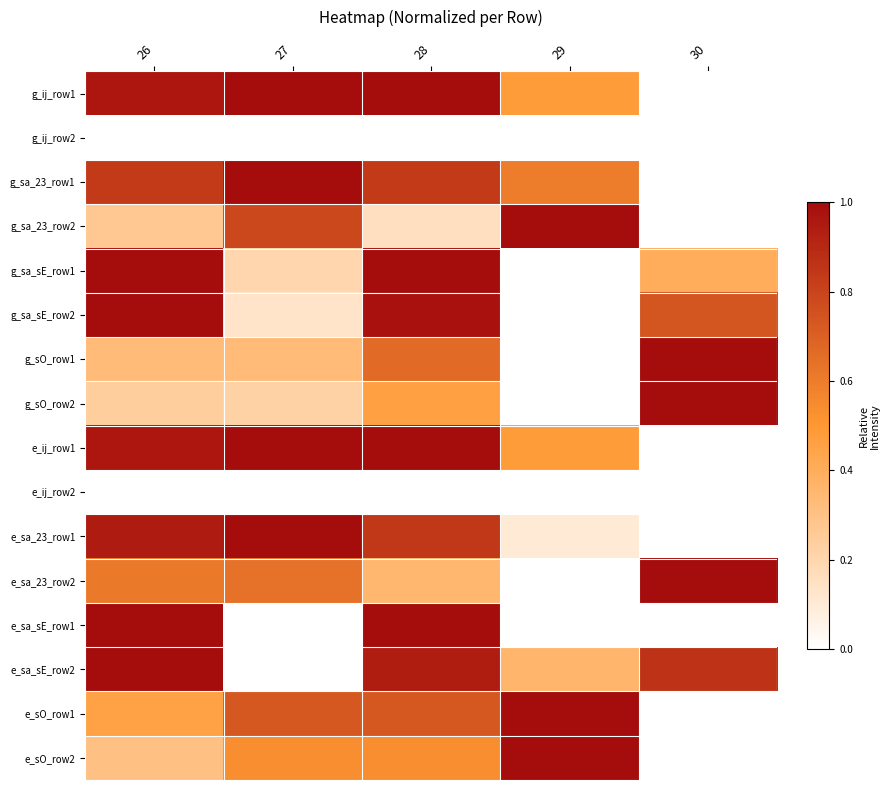

Which has a higher value, 28 or 29?

28